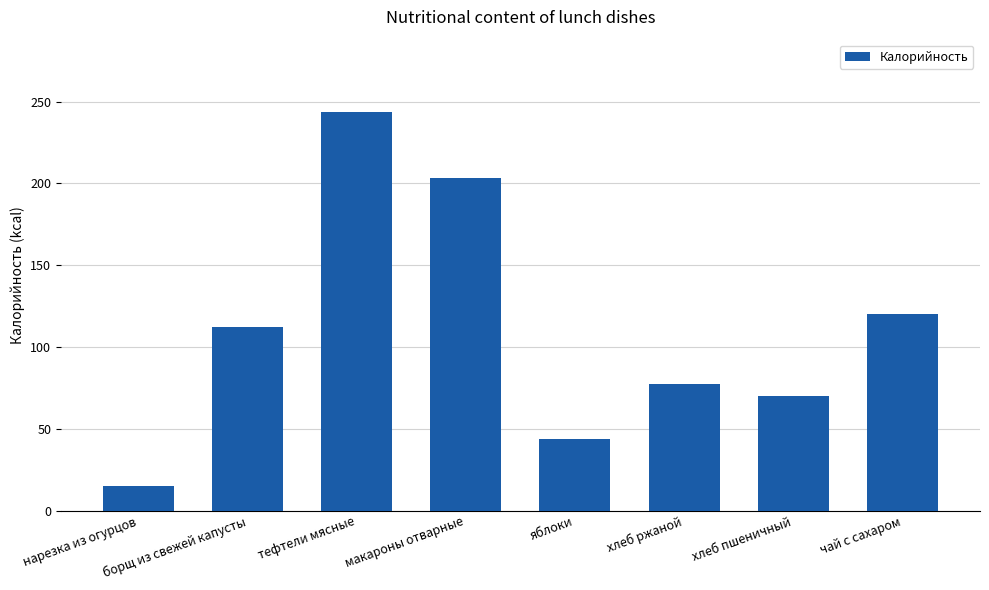

What position from the left is чай с сахаром?

8